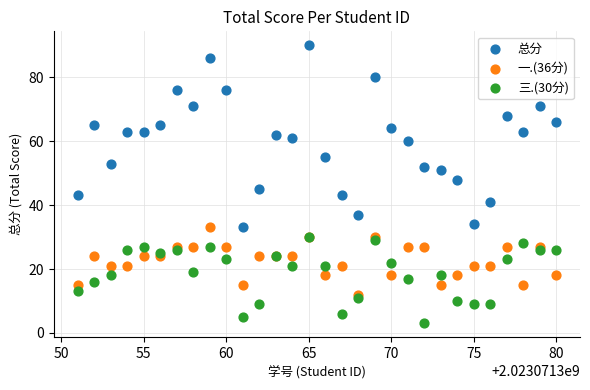

Across all series, what Y value is closest to 46?

45